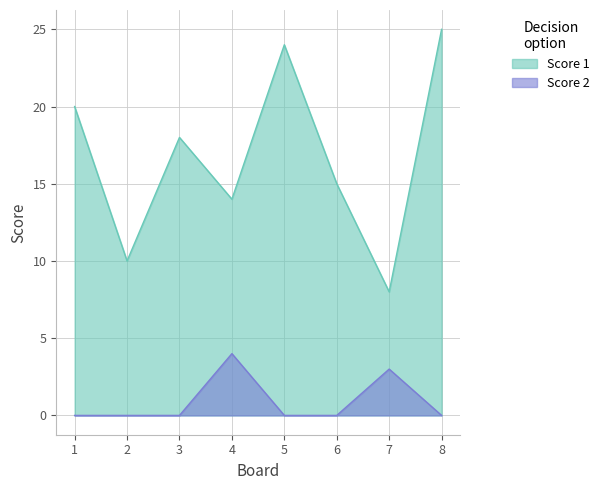

Reading left to right, transcribe all the data shown in this chart.

Score 1: 1=20	2=10	3=18	4=14	5=24	6=15	7=8	8=25
Score 2: 1=0	2=0	3=0	4=4	5=0	6=0	7=3	8=0